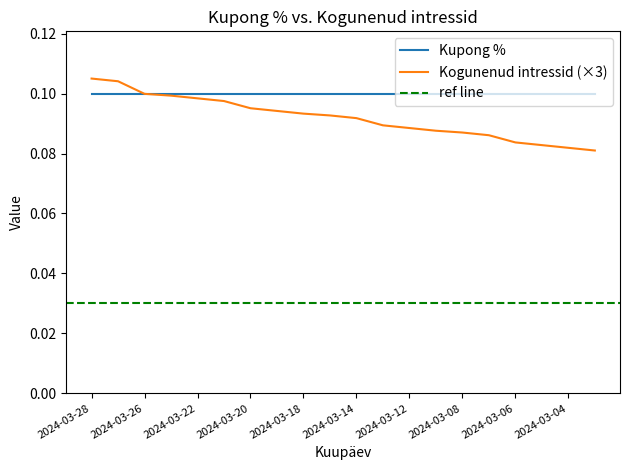

List the labels in order of value, smallest first.

2024-03-01, 2024-03-04, 2024-03-05, 2024-03-06, 2024-03-07, 2024-03-08, 2024-03-11, 2024-03-12, 2024-03-13, 2024-03-14, 2024-03-15, 2024-03-18, 2024-03-19, 2024-03-20, 2024-03-21, 2024-03-22, 2024-03-25, 2024-03-26, 2024-03-27, 2024-03-28